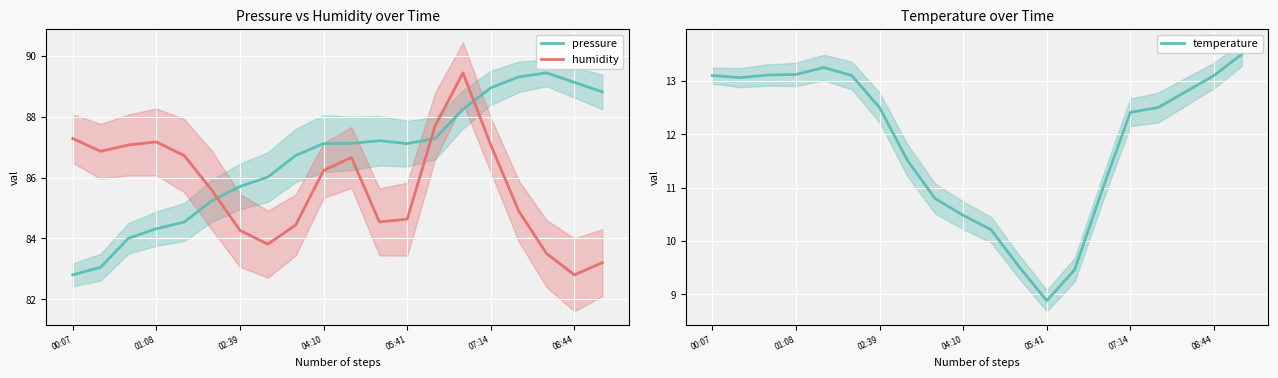

Where is pressure nearest to the value 86?

7